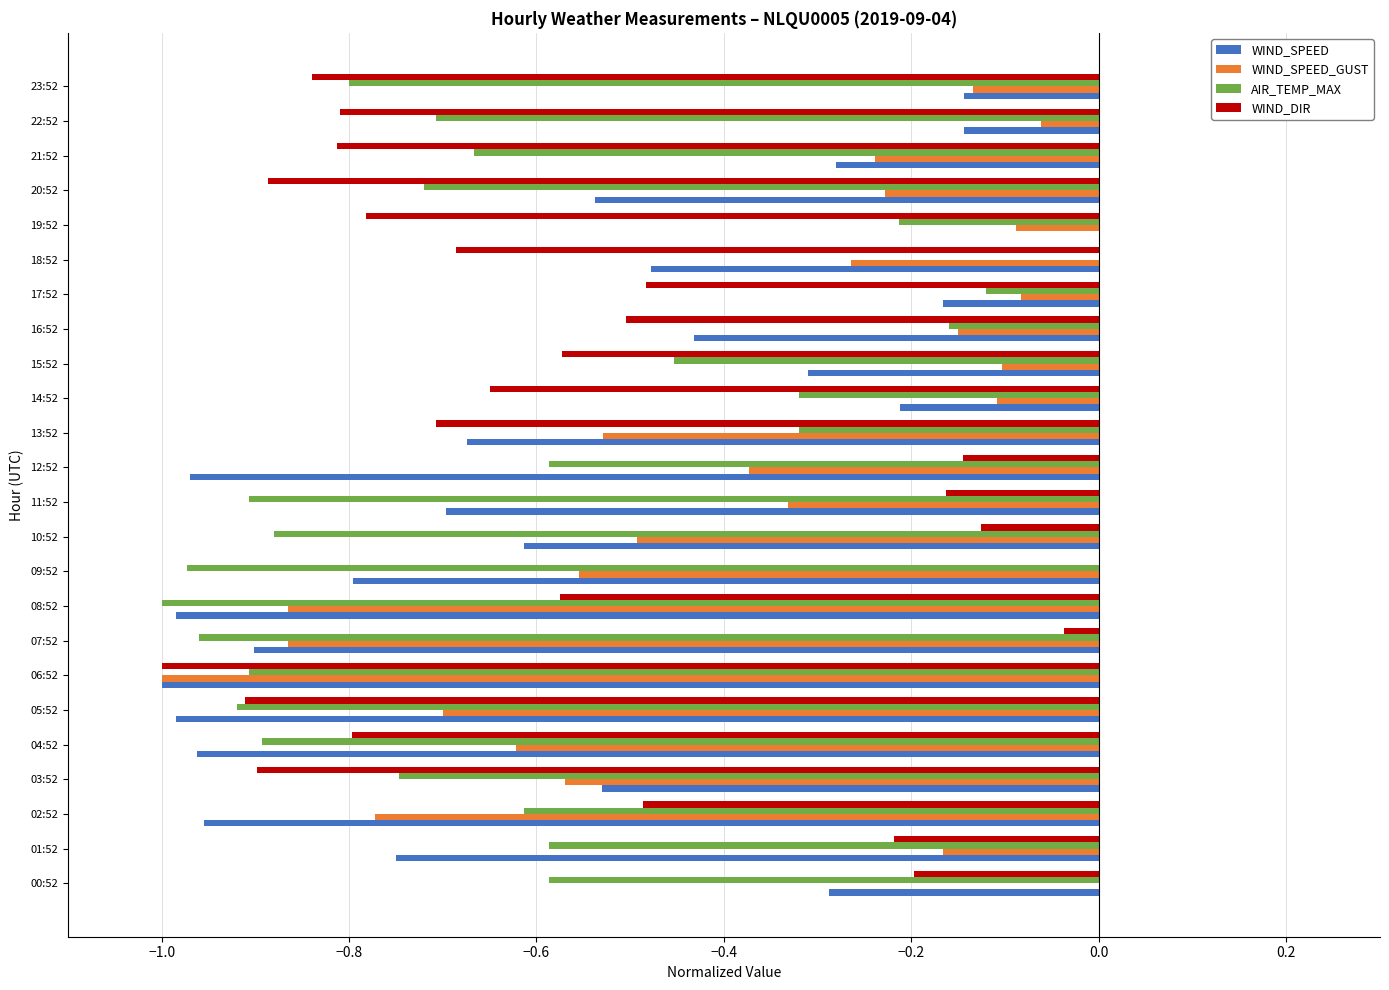

At which category is the sum across all series the highest?

17:52